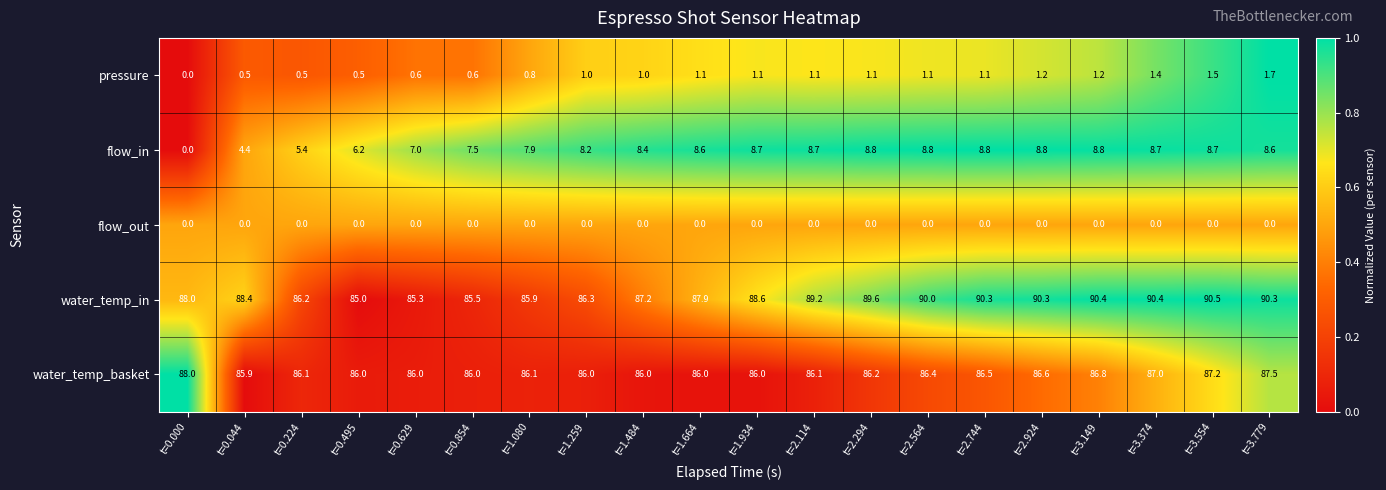

Which series has the largest range (max minus min)?

flow_in